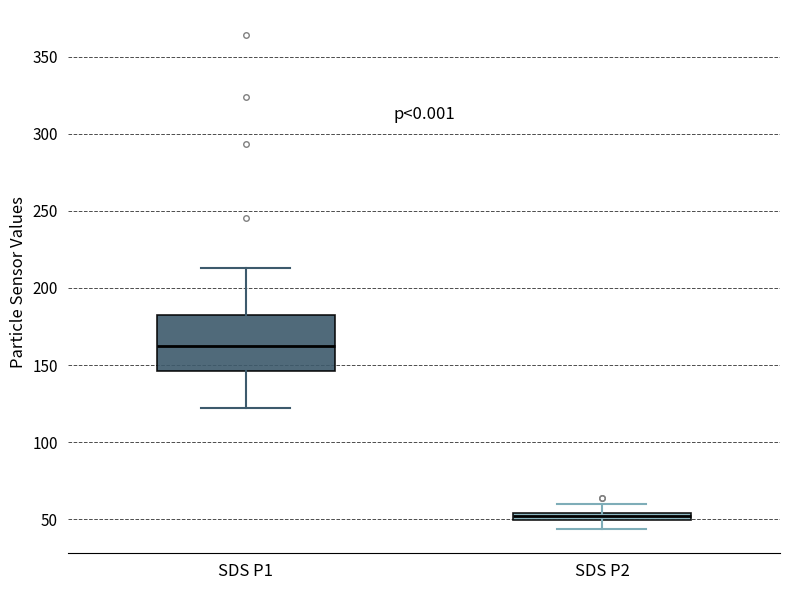

Where does the upper whisker of the box for SDS P1 end on the y-axis? The values are not printed on the chart, so give them approximately, as read against the axis.

215